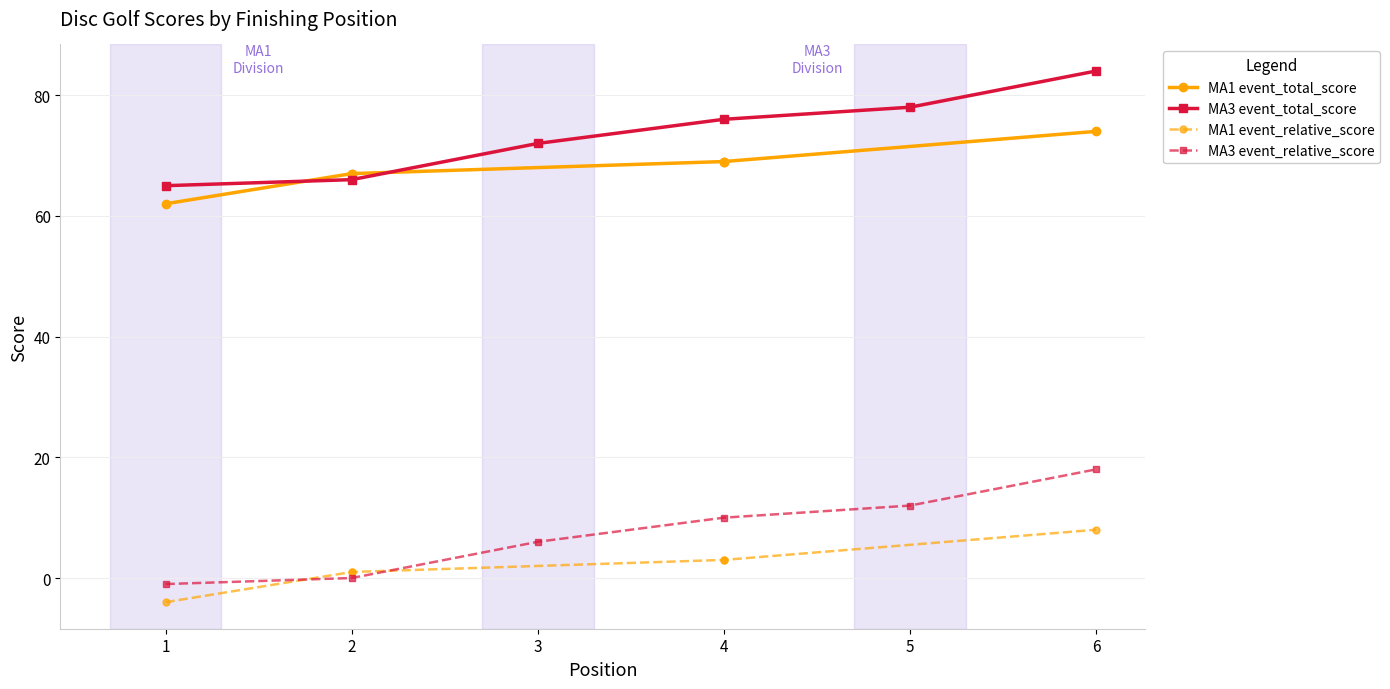

Which label corresponds to the smallest value in the chart?

1